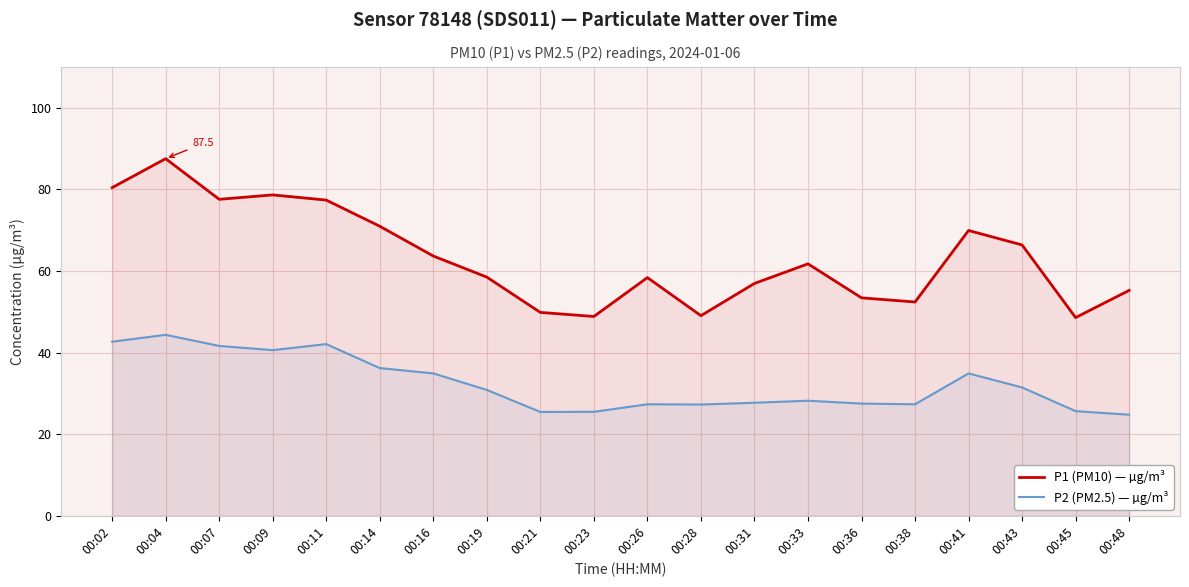

At which label is P1 (PM10) — µg/m³ closest to 68?

00:43